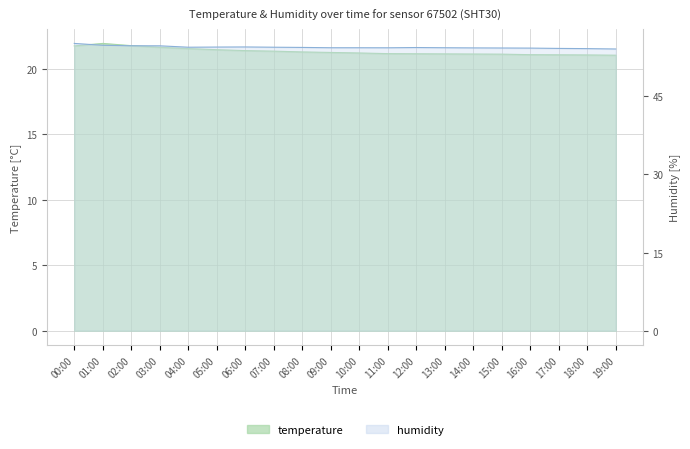

Which category has the highest value in the temperature series?

01:00